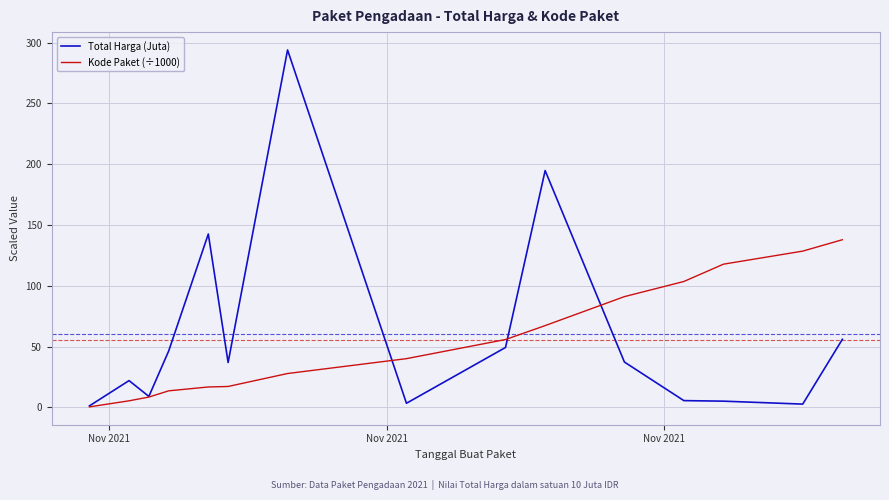

Which series has the largest range (max minus min)?

Total Harga (Juta)